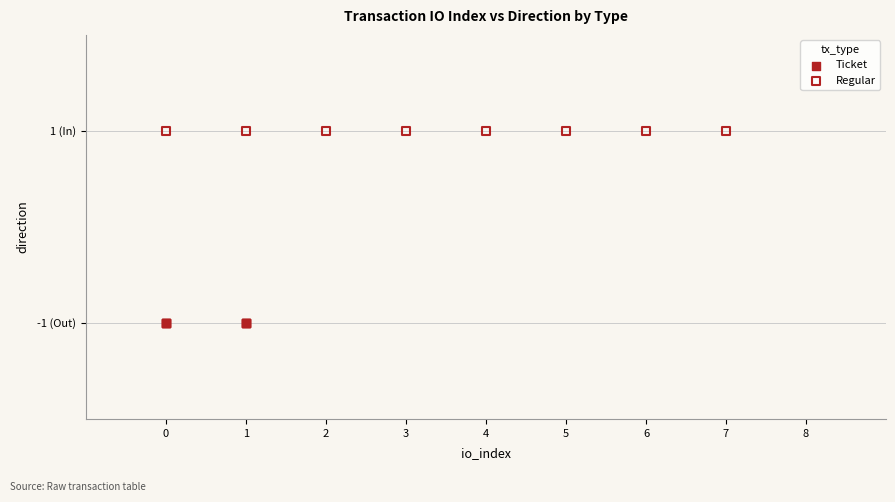

Which series reaches the minimum Y coordinate?

Ticket